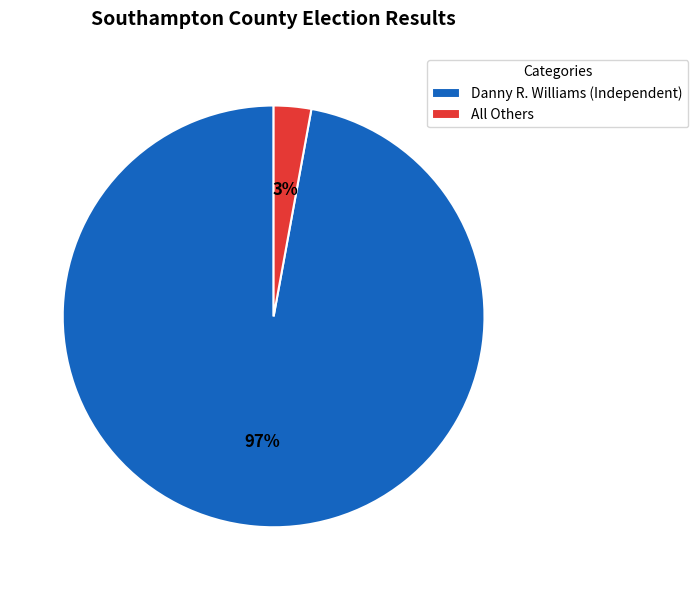

What is the largest slice in the pie chart?

Danny R. Williams (Independent)